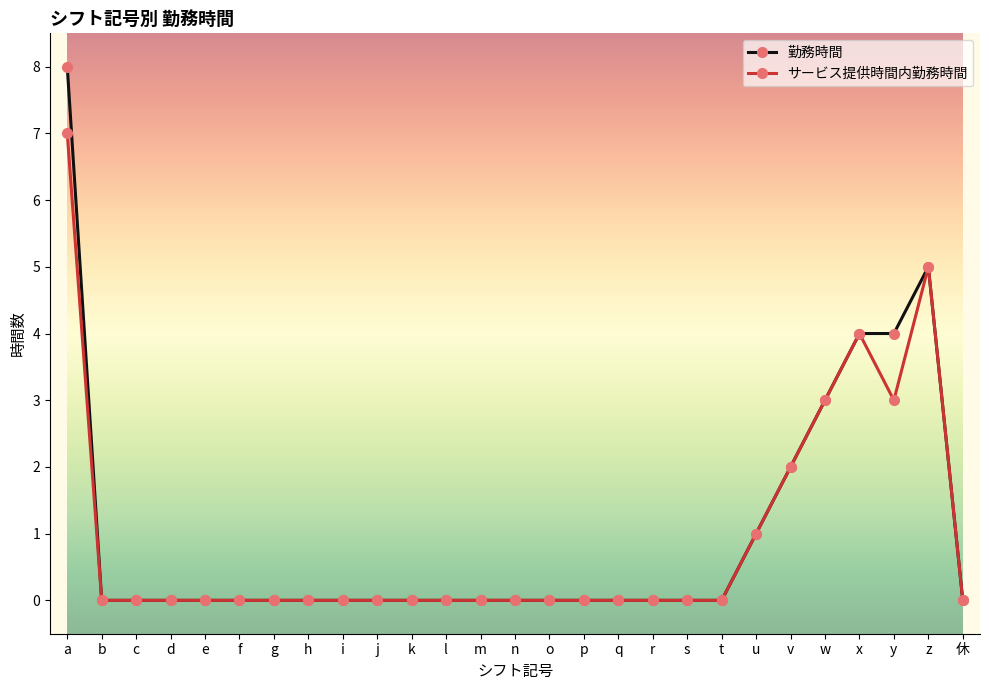

At which label does 勤務時間 reach its peak?

a